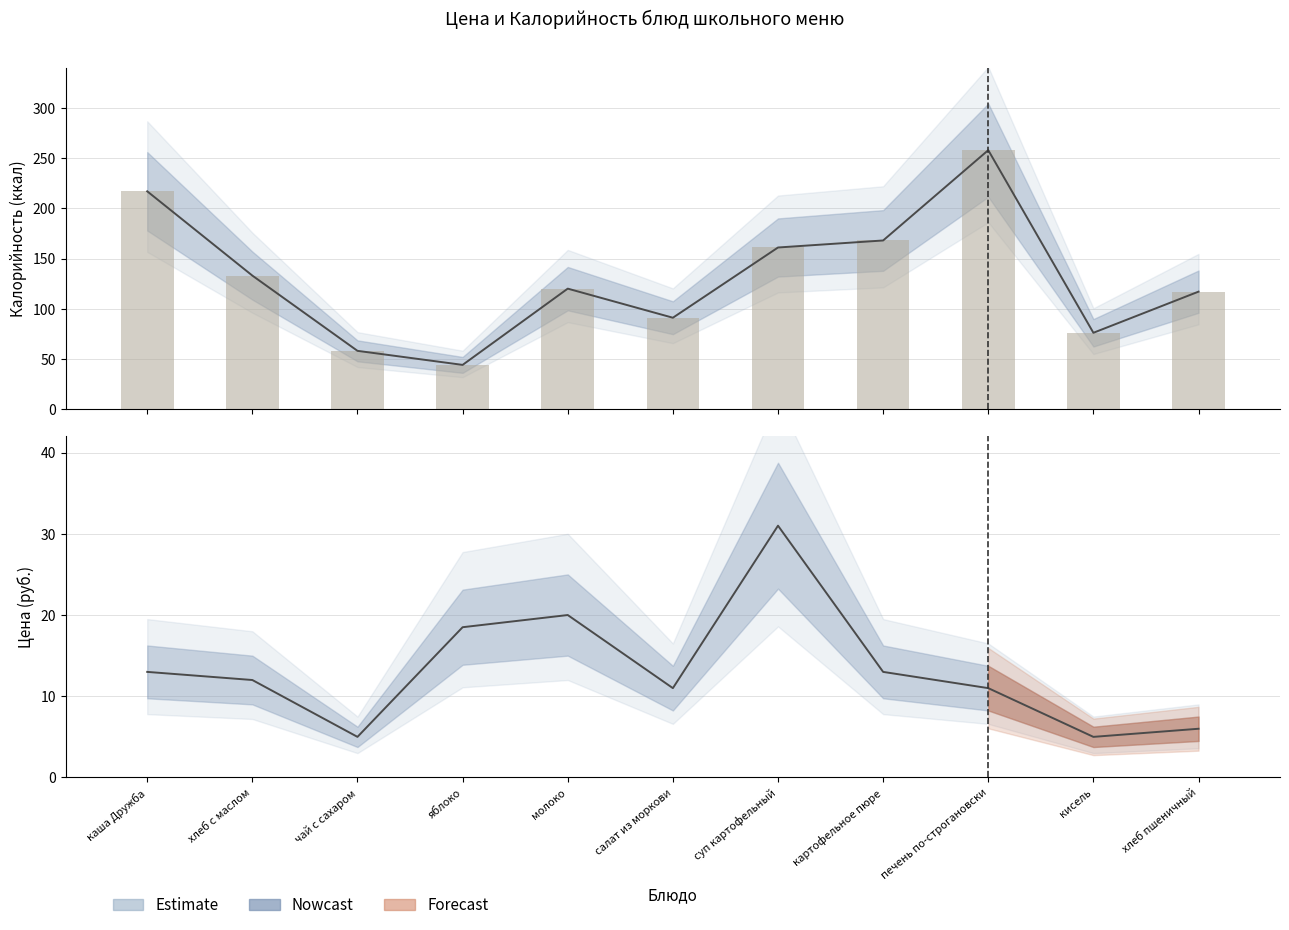

Which series has the largest range (max minus min)?

Калорийность